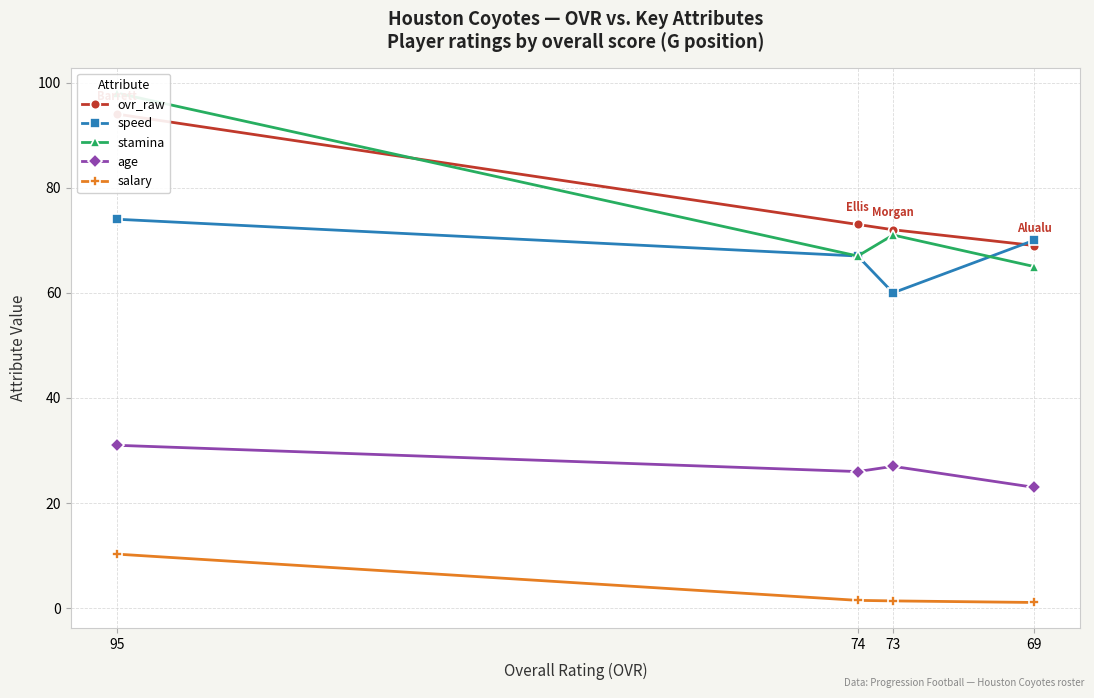

Where does the speed series first go above 70?

95